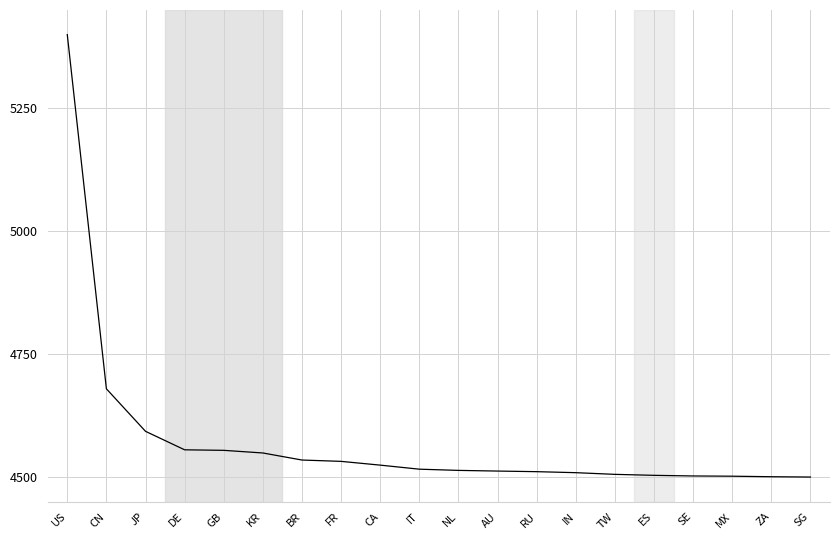

At which label is the value closest to 4950?

CN